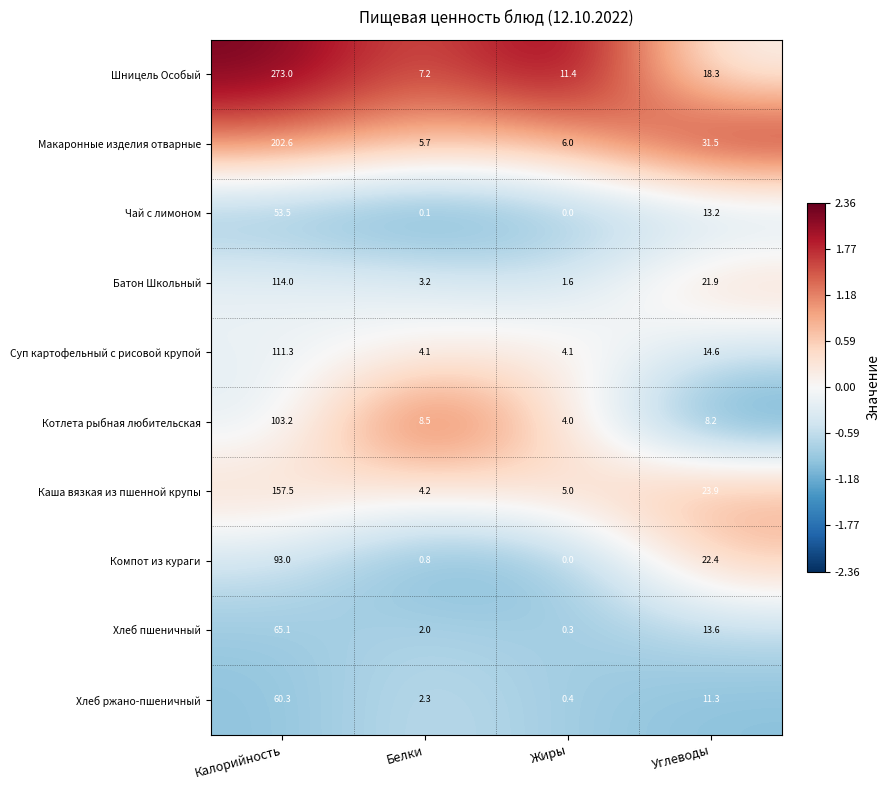

What is the sum of the Котлета рыбная любительская values at Углеводы and Белки?

16.7